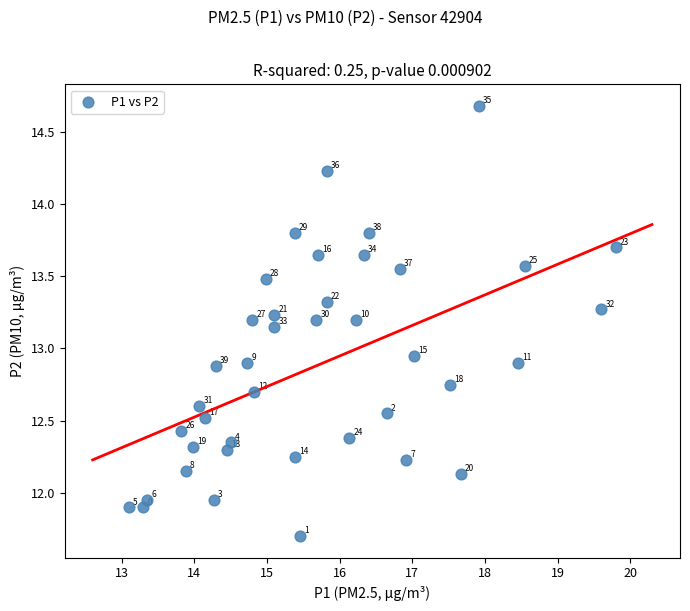

What is the range of X values (max minus min)?

6.7